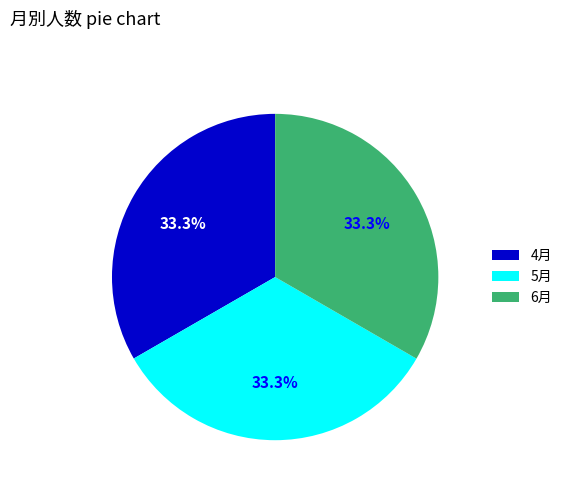

Approximately how many times larger is the value at 5月 compared to 6月?

1.0